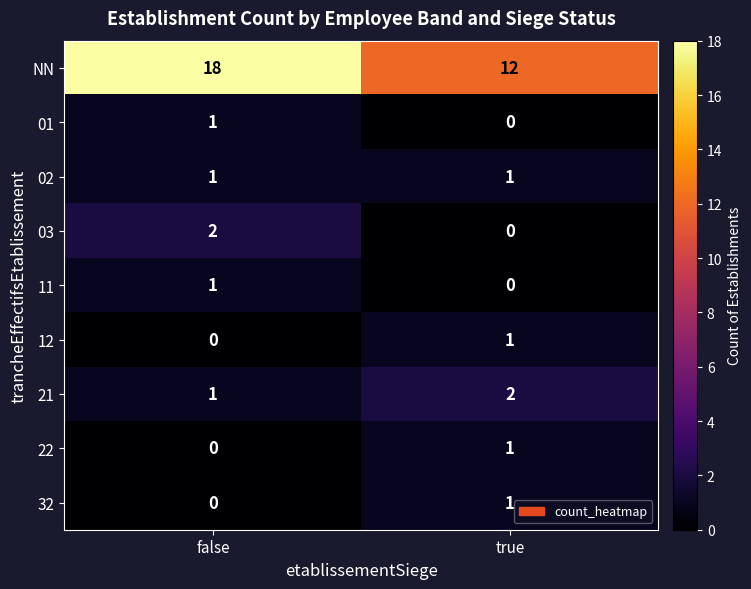

Which series has the largest total across all categories?

NN